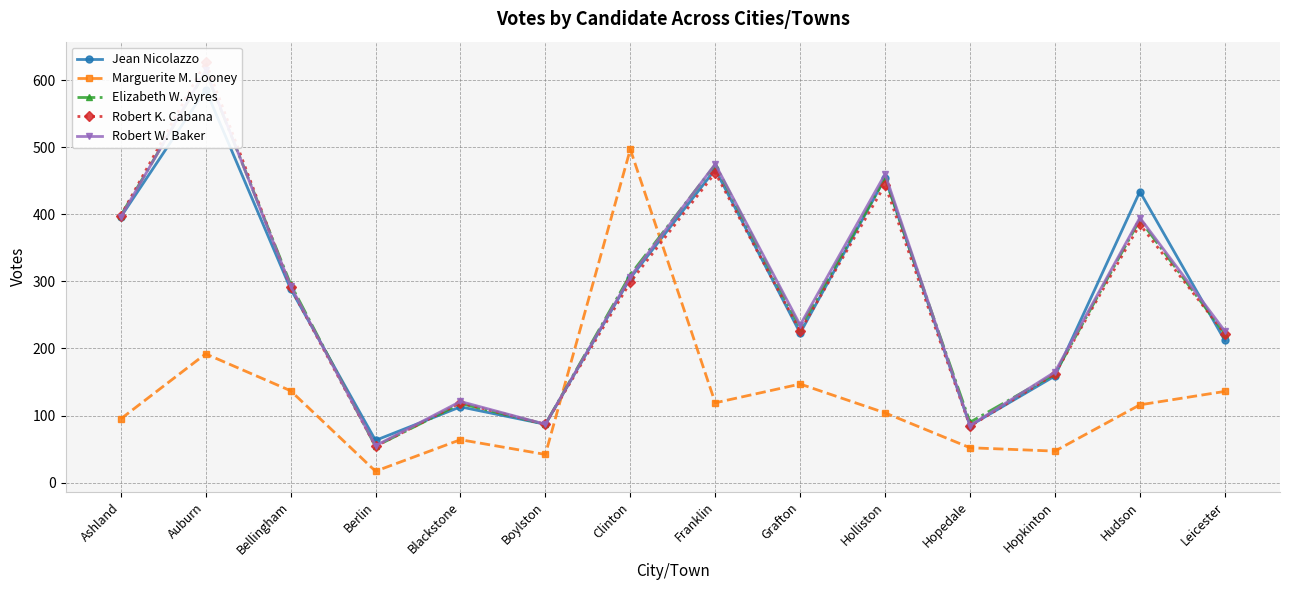

The Jean Nicolazzo series shows 434 at Hudson. True or false?

True